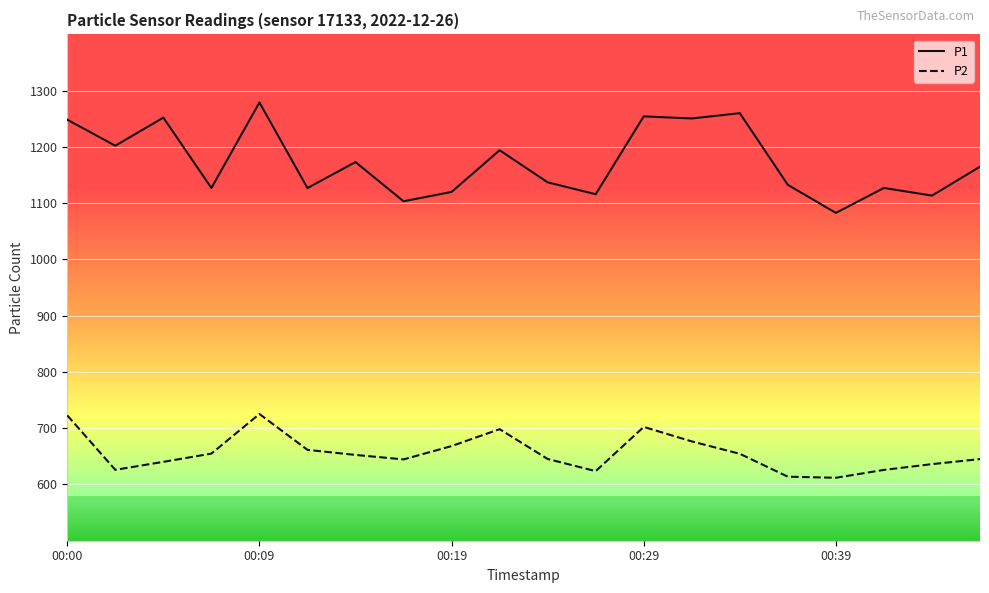

Is it true that P1 equals 1082.7 at 00:39?

True